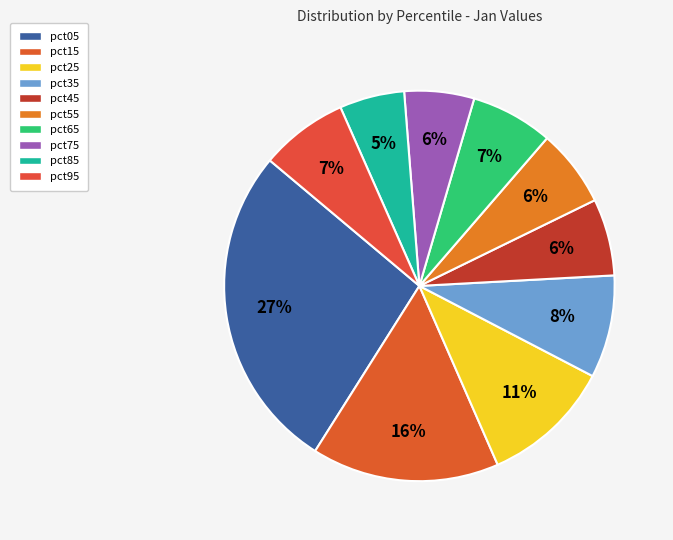

Between pct05 and pct75, which is larger?

pct05